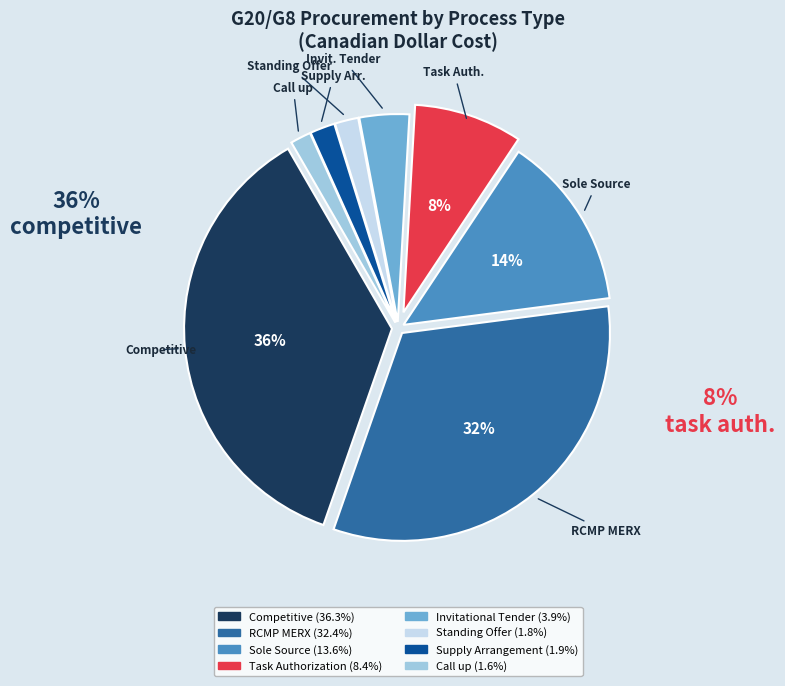

Is there any slice that represents more than half of the pie?

No